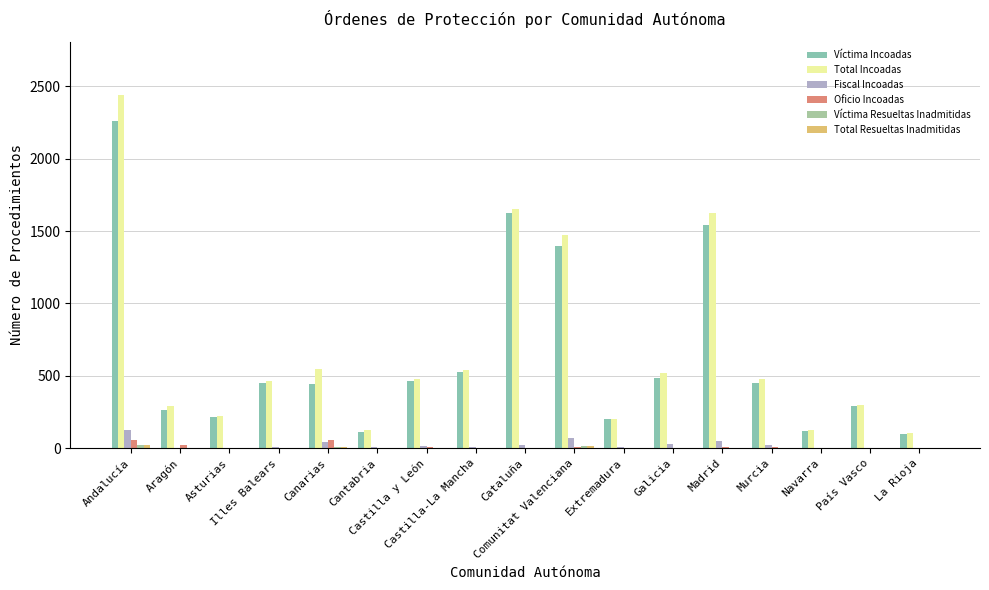

Which category has the lowest value in the Oficio Incoadas series?

Asturias